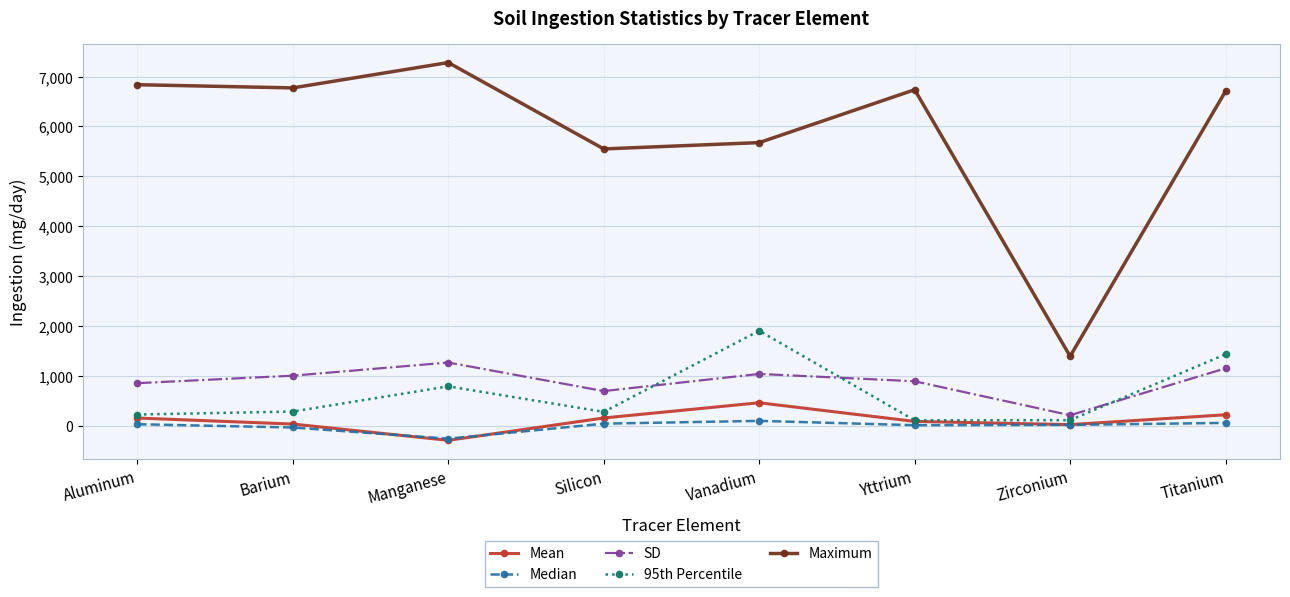

How many lines are shown in the chart?

5